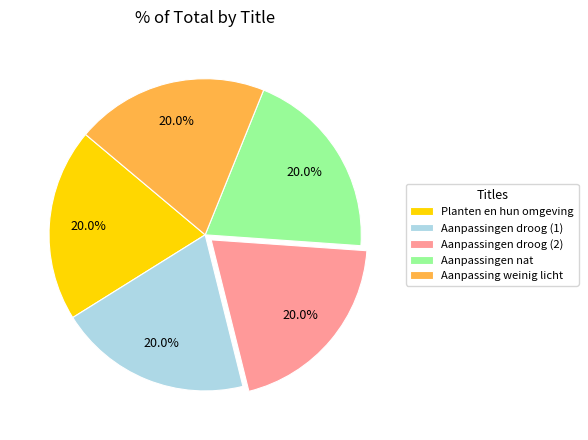

What is the ratio of the value at Aanpassingen droog (2) to the value at Aanpassingen nat?

1.0